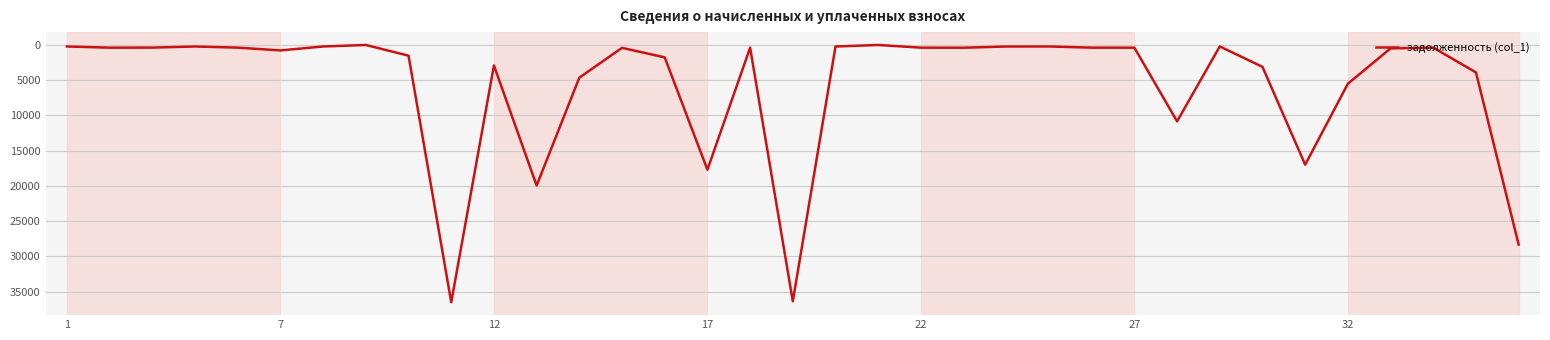

What is the greatest value displayed?

36516.7